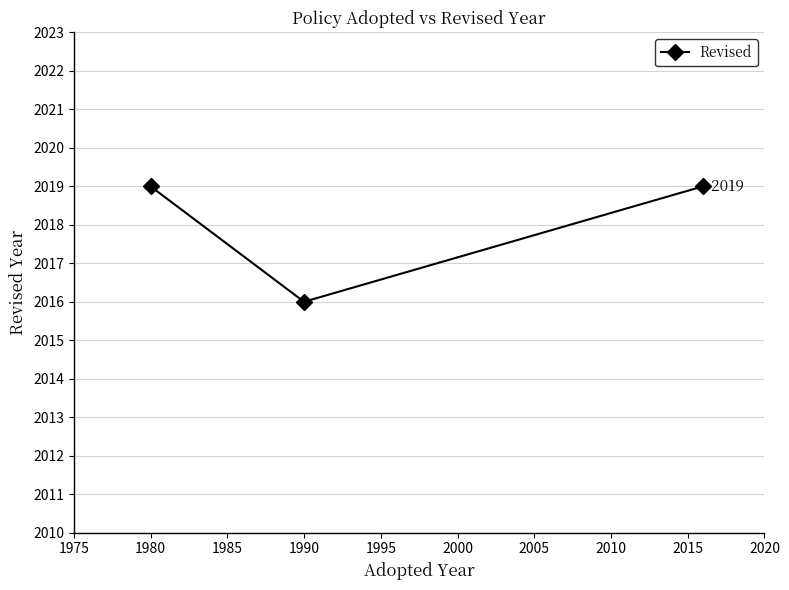

What is the maximum value shown in the chart?

2019